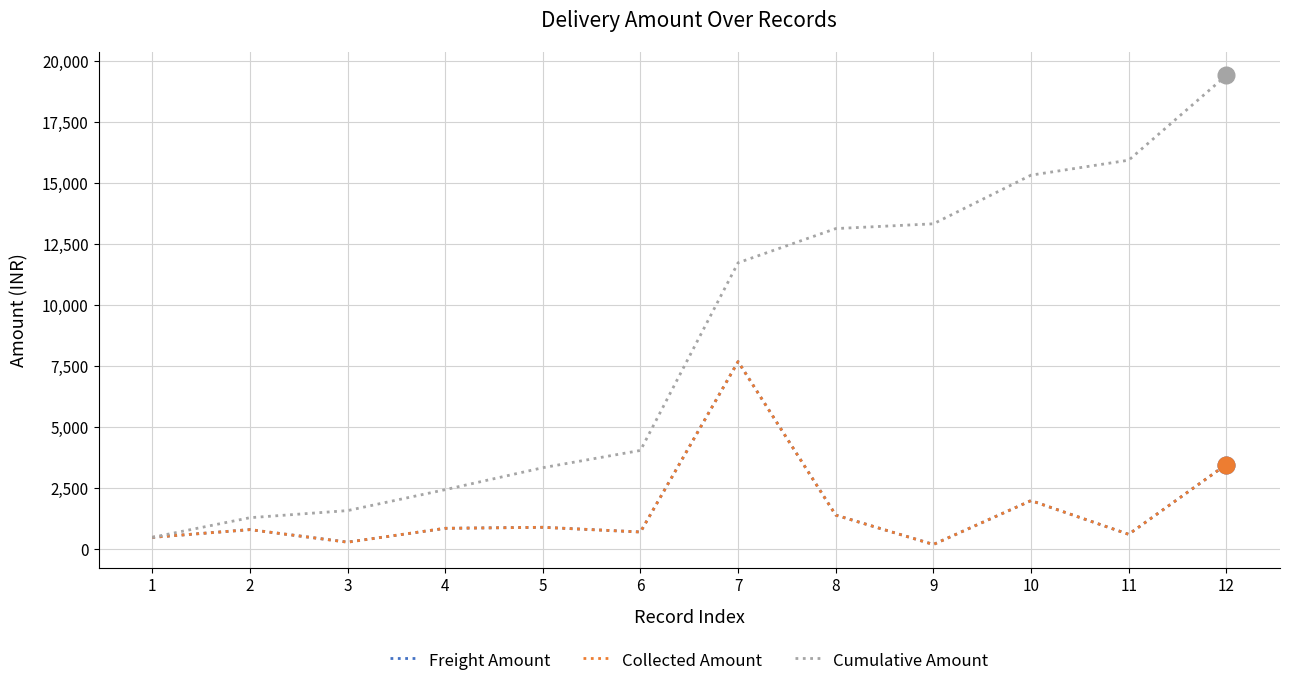

What is the maximum value shown in the chart?

19414